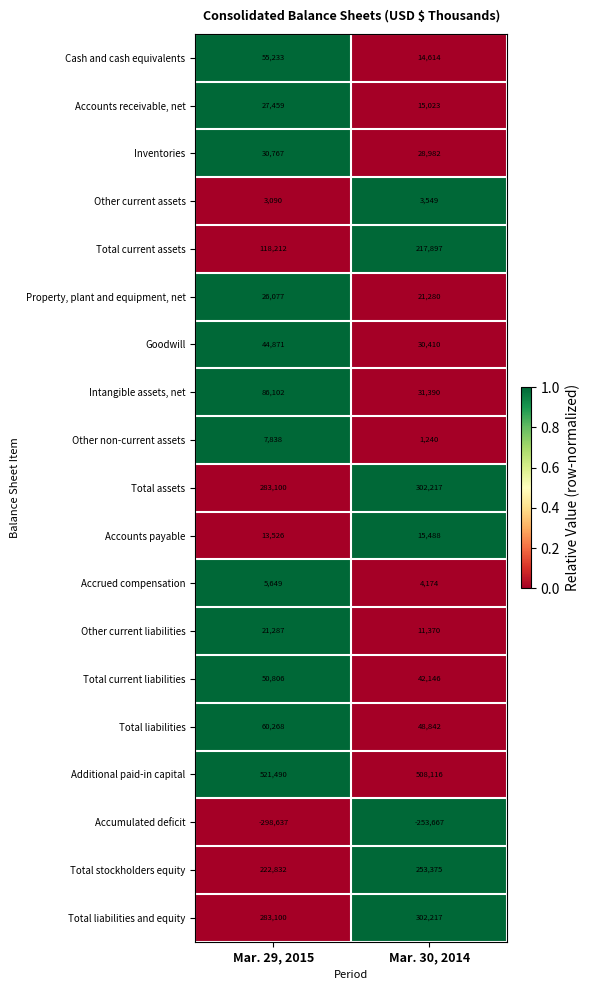

Which series has the widest spread of values?

Total current assets